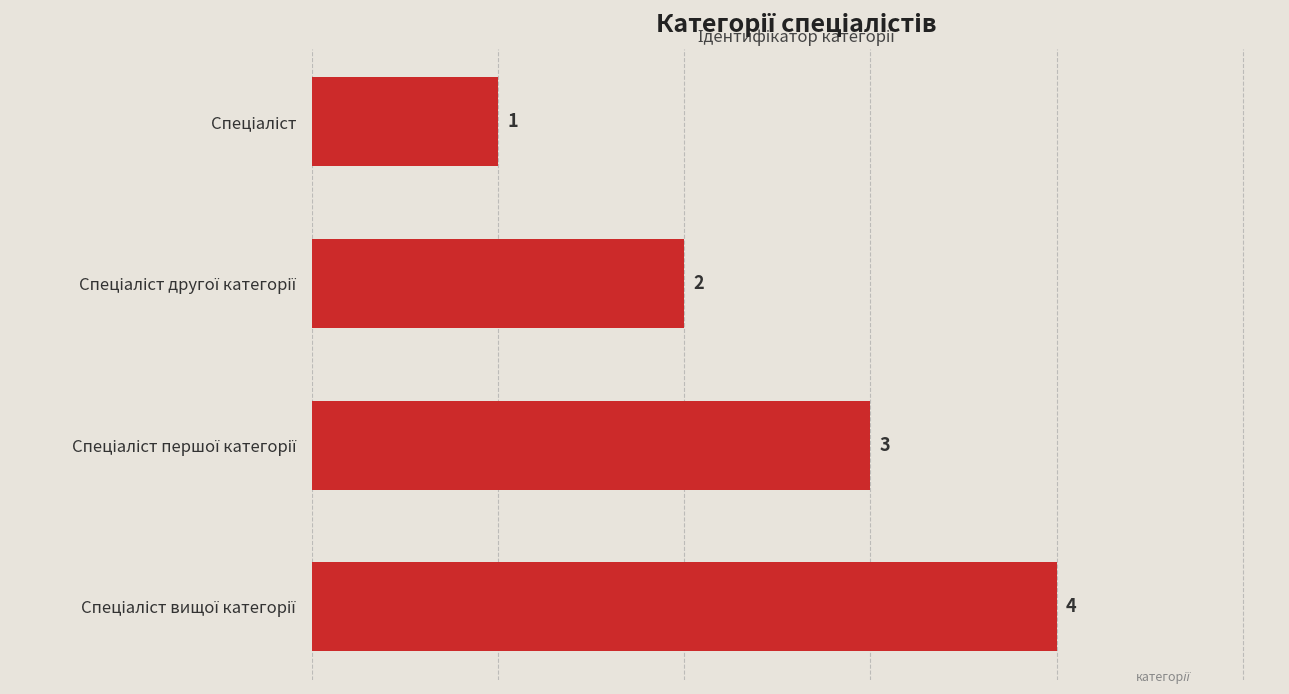

What is the maximum value shown in the chart?

4